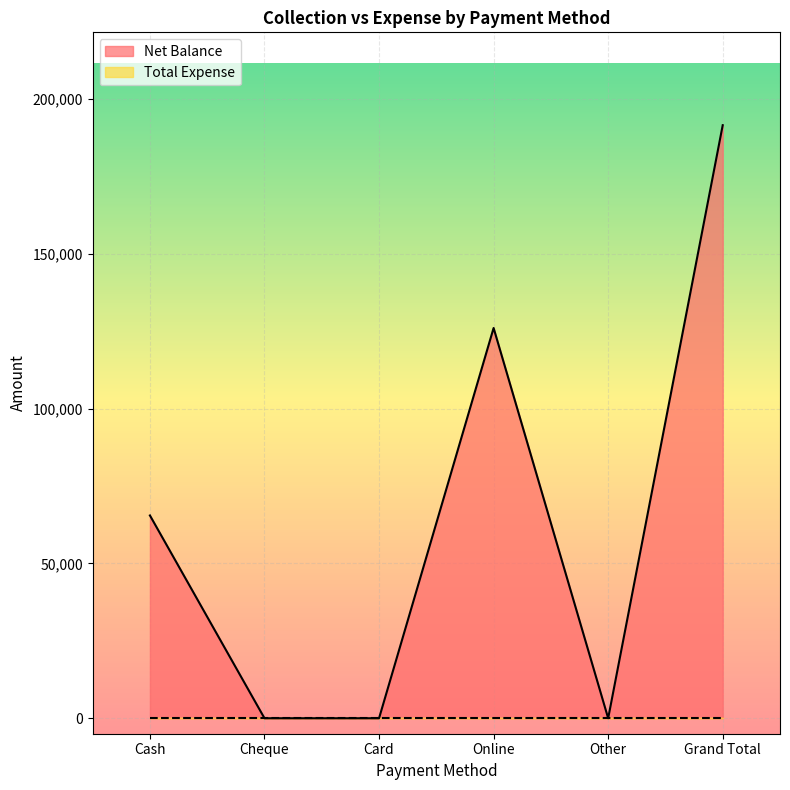

List the labels in order of value, smallest first.

Cheque, Card, Other, Cash, Online, Grand Total